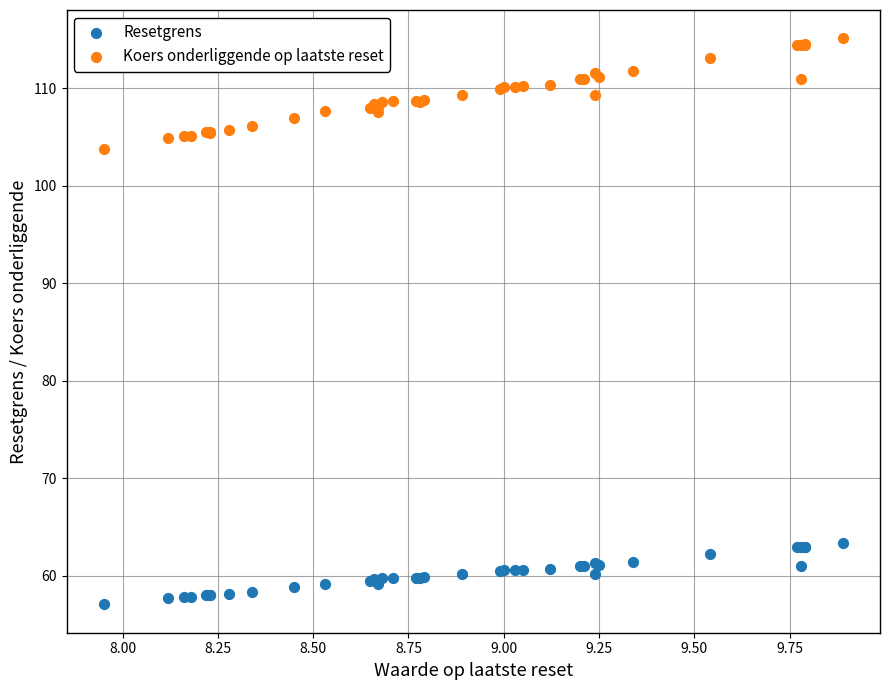

Across all series, what Y value is closest to 86?

103.7